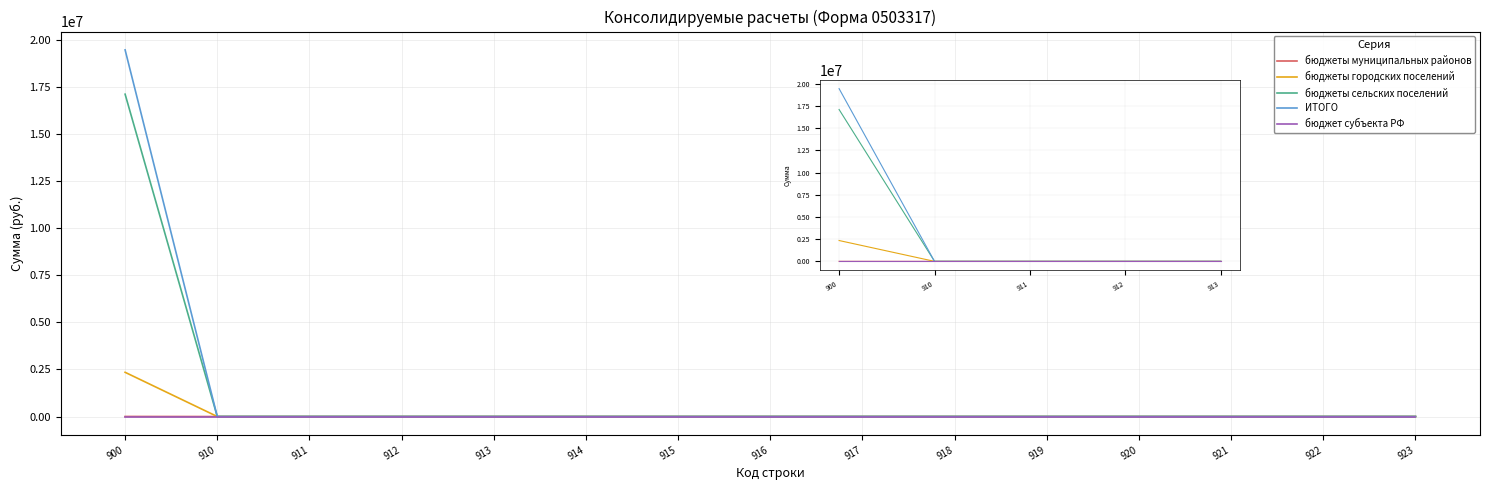

Is this an area chart (filled region under the line)?

No